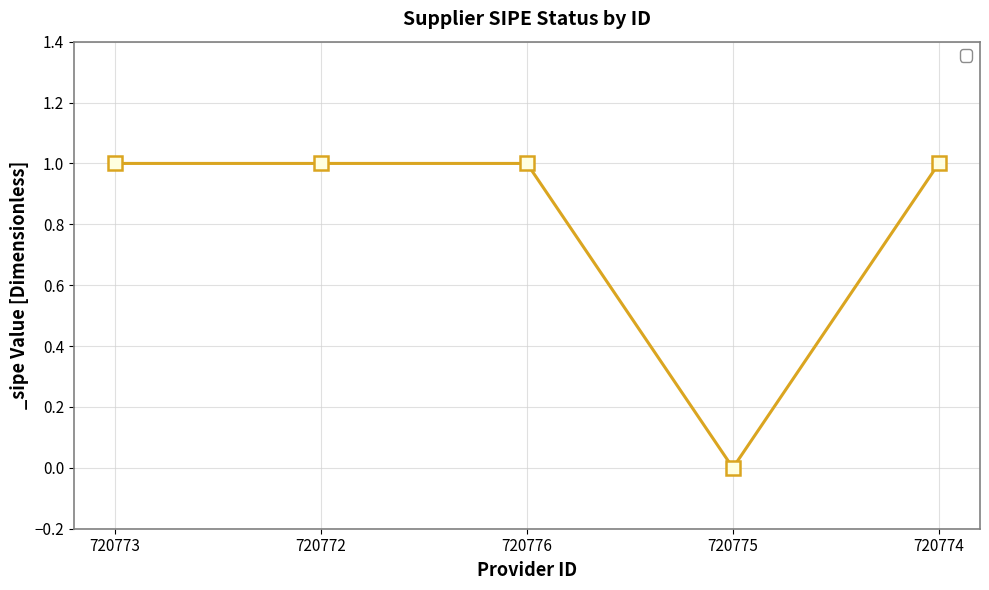

What is the label of the 1st point from the left?

720773